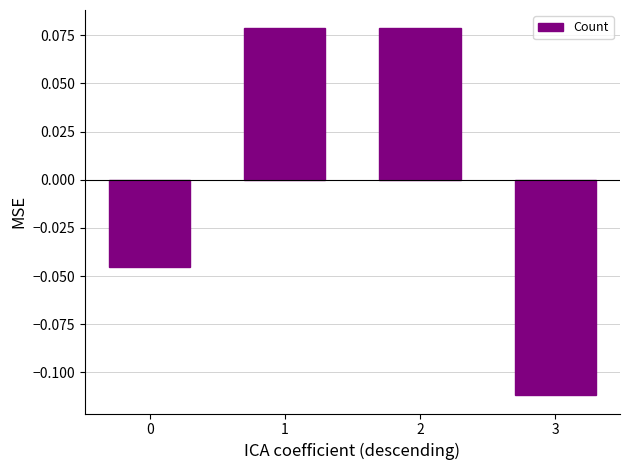

Which label corresponds to the smallest value in the chart?

3